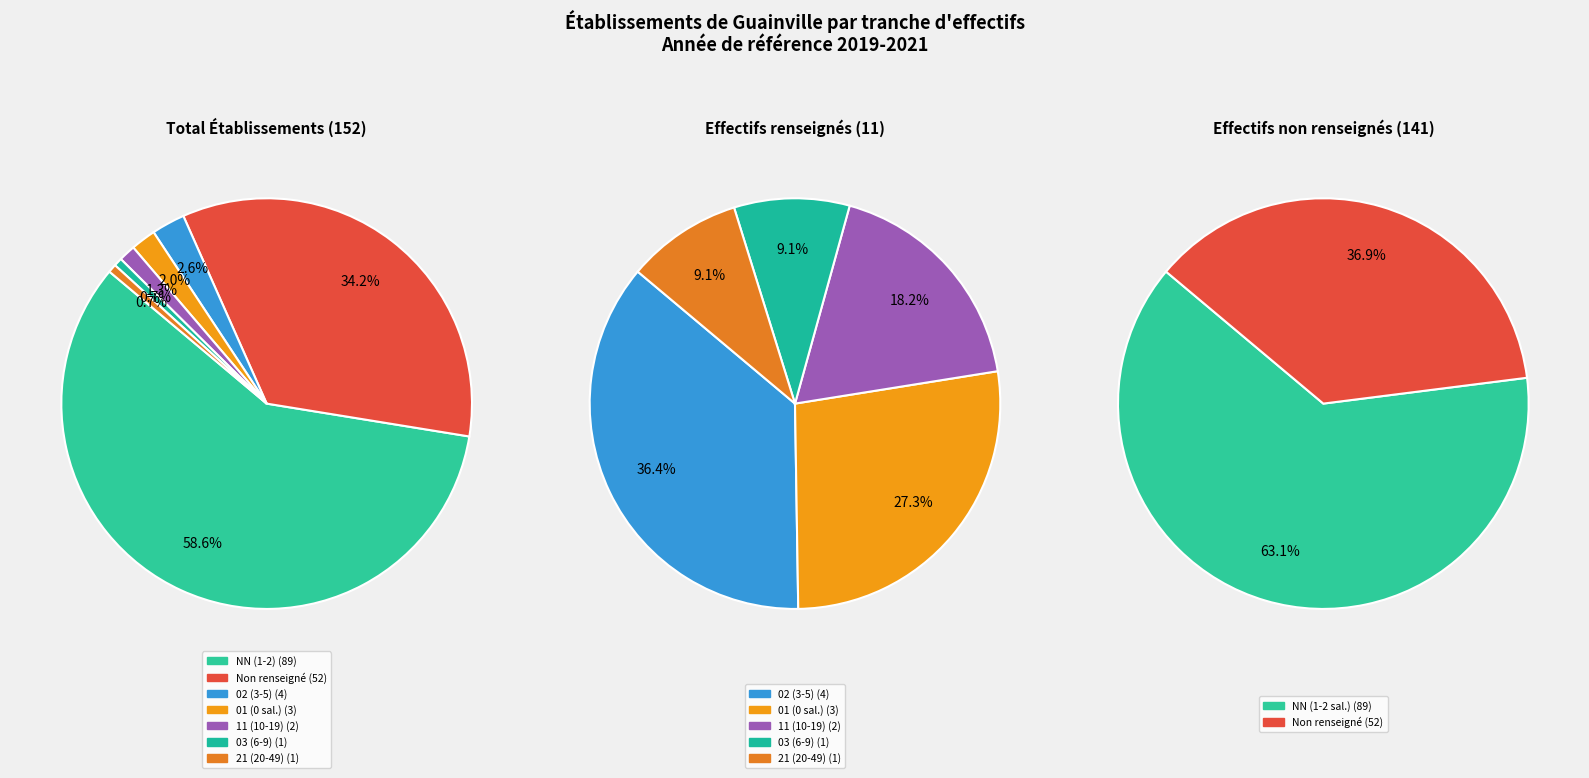

Is it true that NN is 59% of the pie?

True